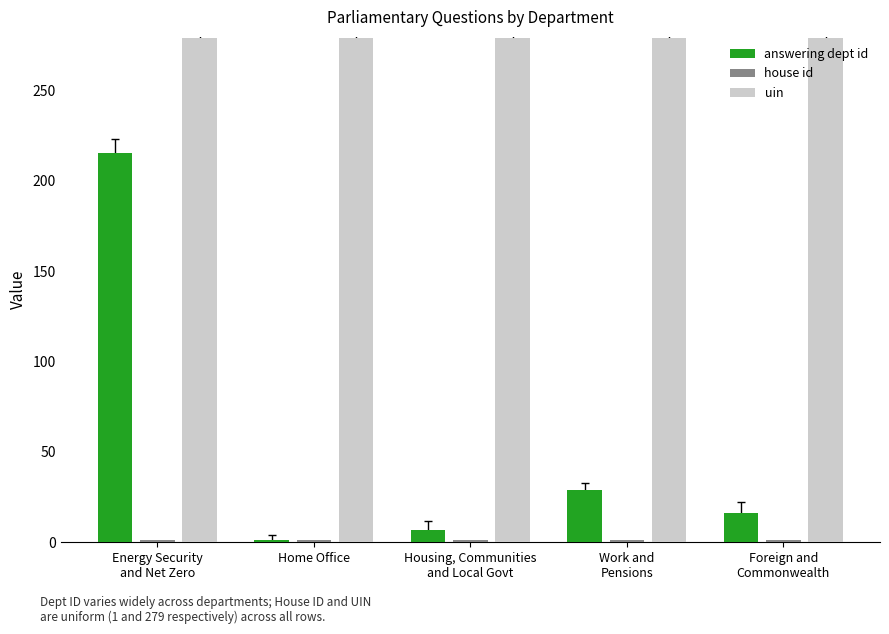

Read the uin value at Work and
Pensions.

279